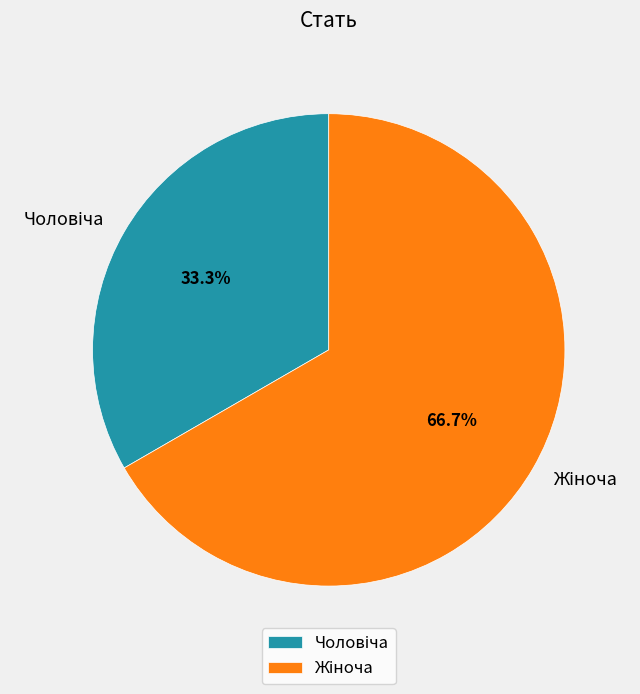

Is there any slice that represents more than half of the pie?

Yes